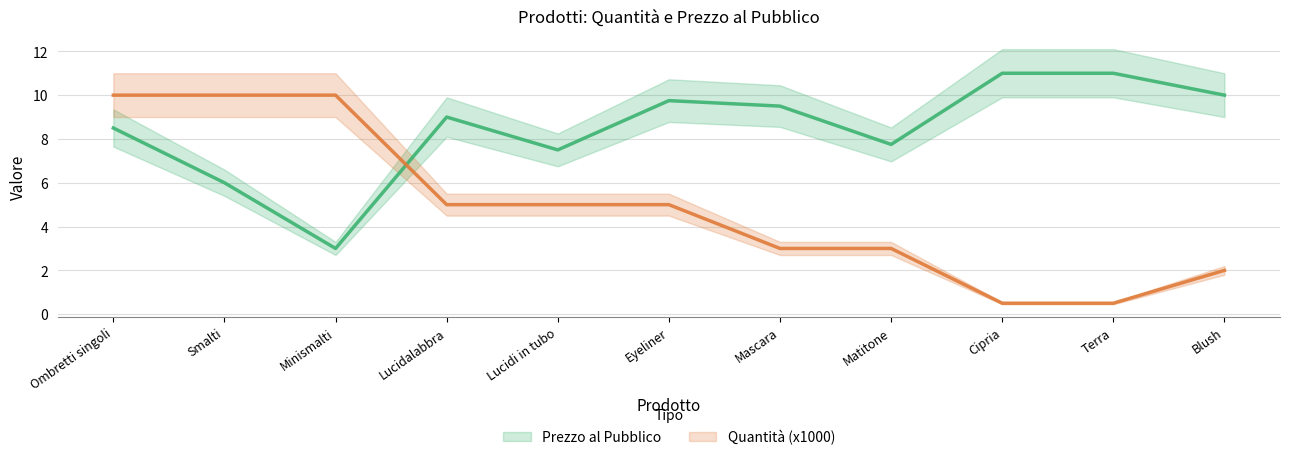

Where do Quantità (x1000) (line) and Prezzo al Pubblico (line) first cross each other?

Minismalti and Lucidalabbra